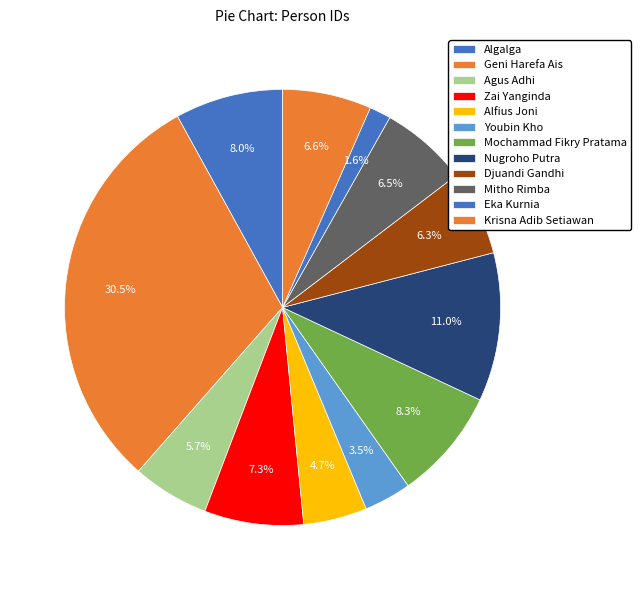

Does any single category account for the majority?

No